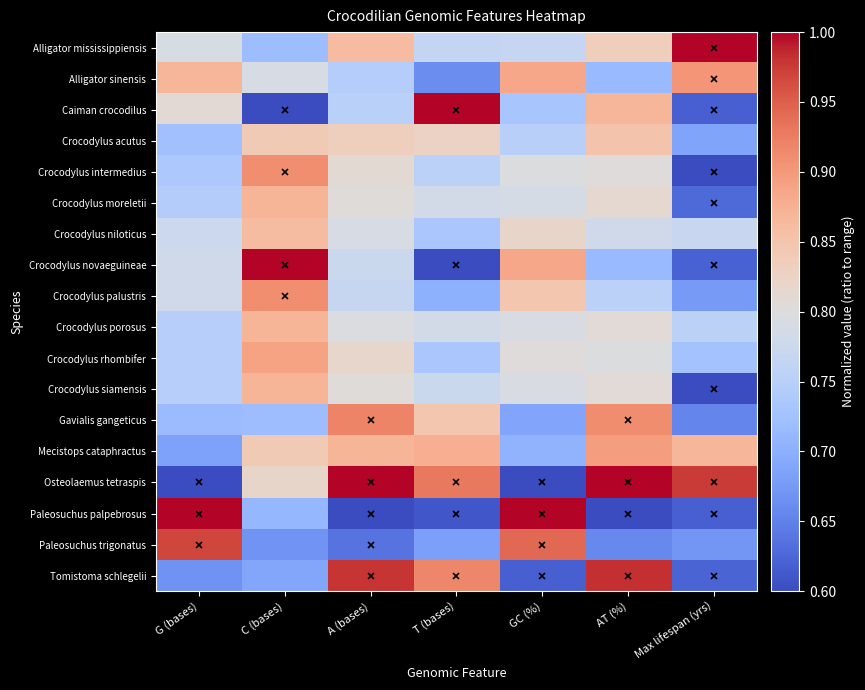

What is the difference between the highest and lowest values at T (bases)?

0.4